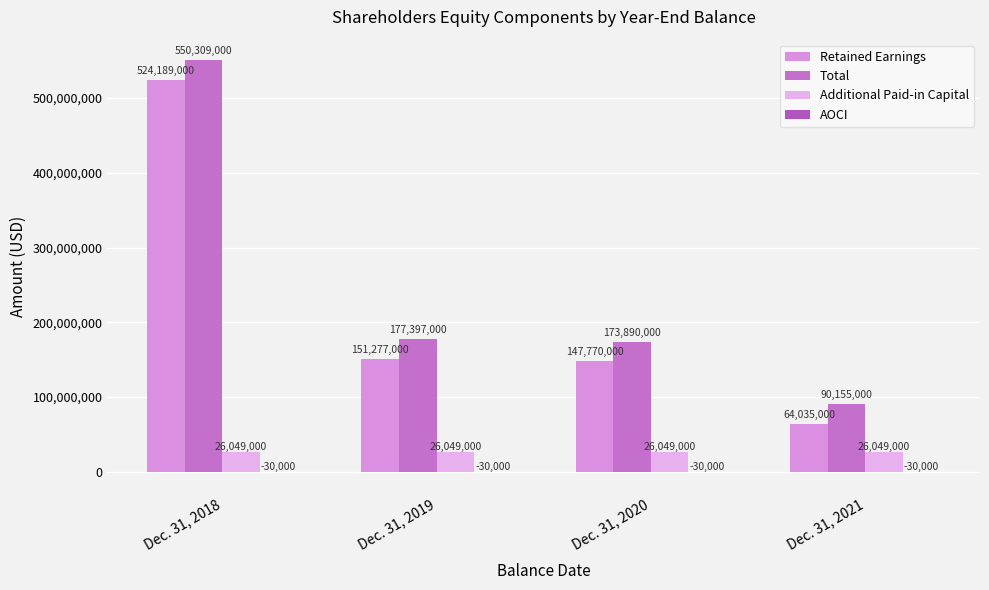

At which label is Retained Earnings closest to 294112000?

Dec. 31, 2019